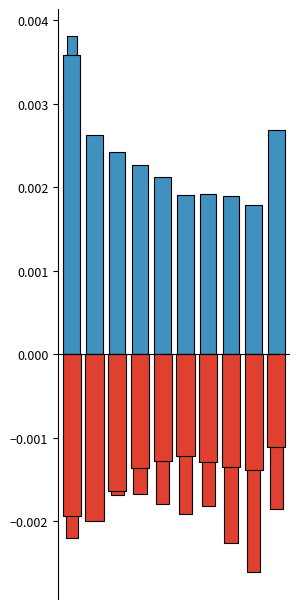

Does the chart contain any negative values?

Yes